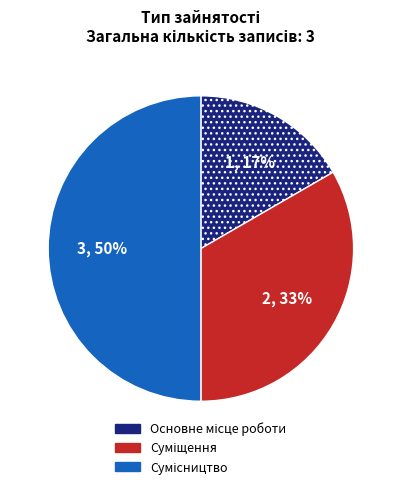

To the nearest percent, what is the average slice percentage?

33%